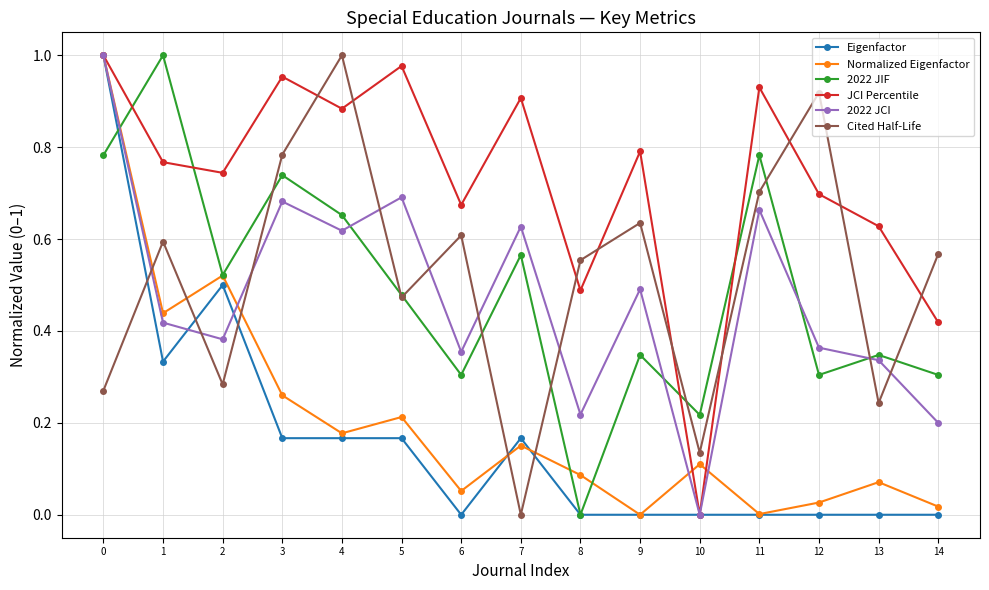

True or false: 2022 JIF and 2022 JCI cross at least once.

True